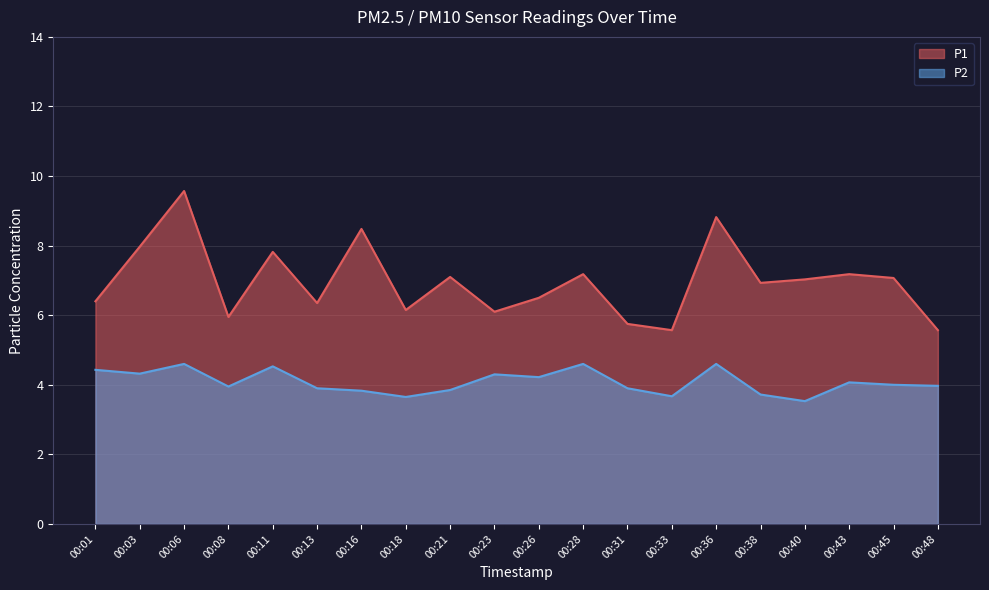

Between 00:23 and 00:26, which series saw the biggest shift?

P1